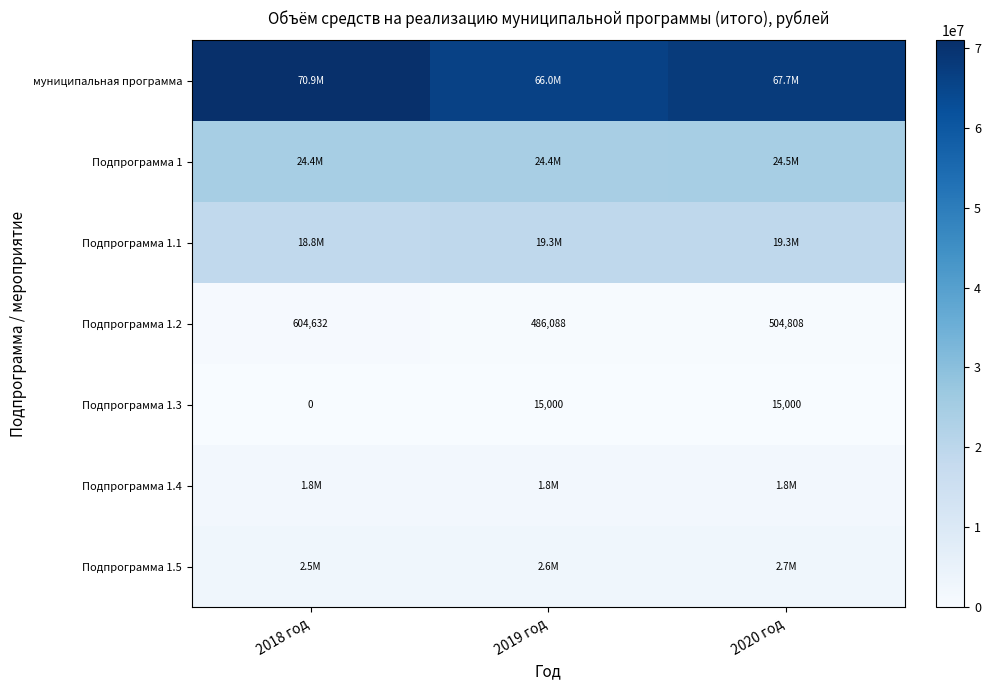

Which category has the highest value in the Подпрограмма 1.5 series?

2020 год